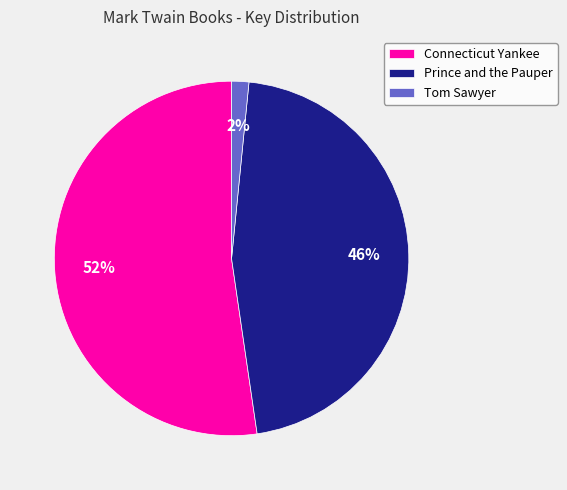

Between Prince and the Pauper and Tom Sawyer, which is larger?

Prince and the Pauper